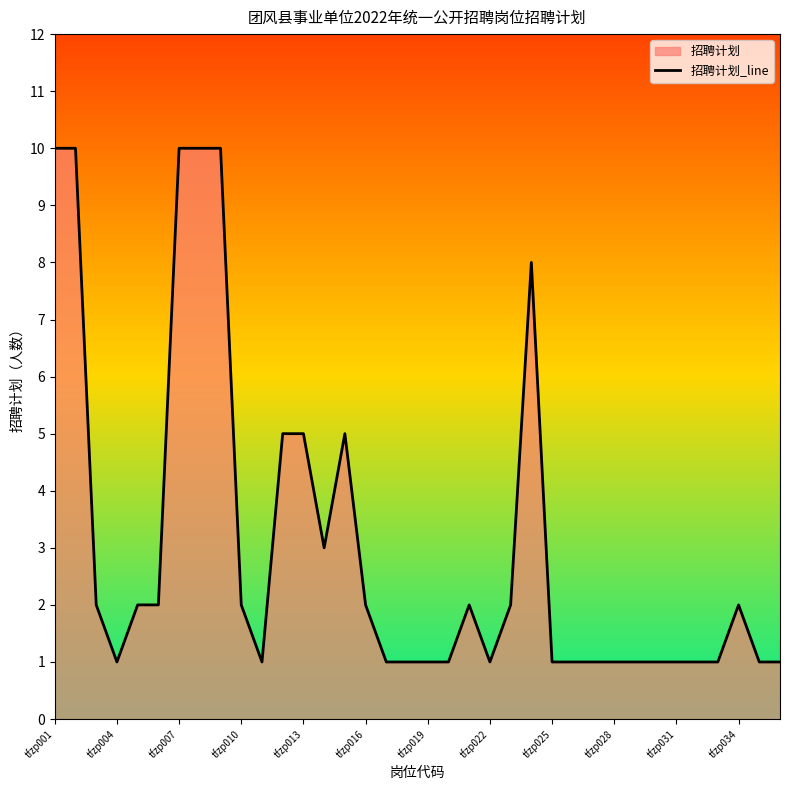

At which category does the data reach its first local valley?

tfzp004